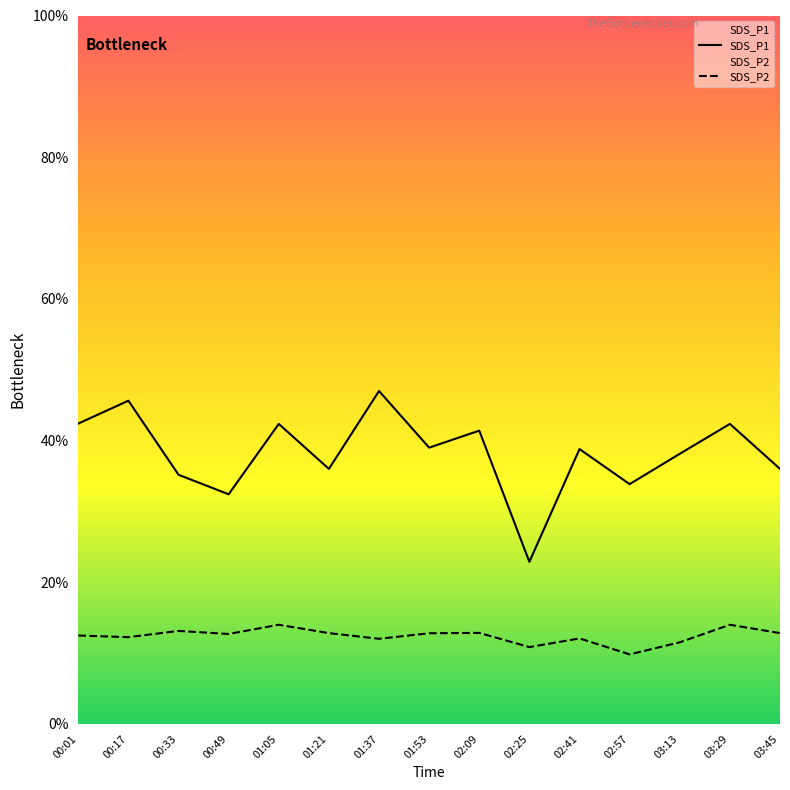

At which label is SDS_P1 closest to 34?

02:57